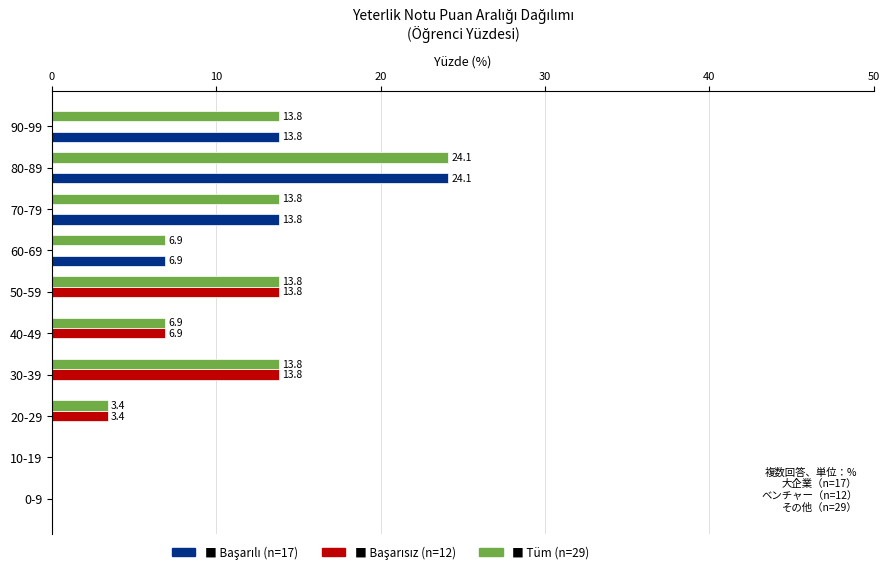

Which label corresponds to the largest value in the chart?

80-89